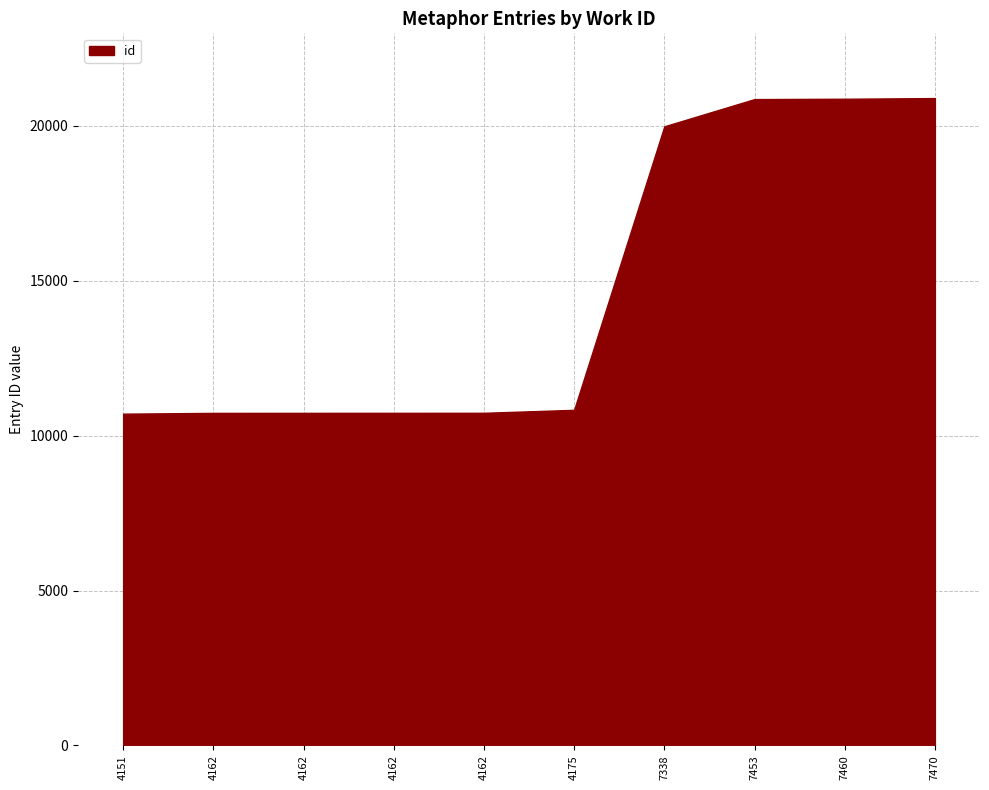

Rank the categories by value from highest to lowest.

7470, 7460, 7453, 7338, 4175, 4162, 4162, 4162, 4162, 4151